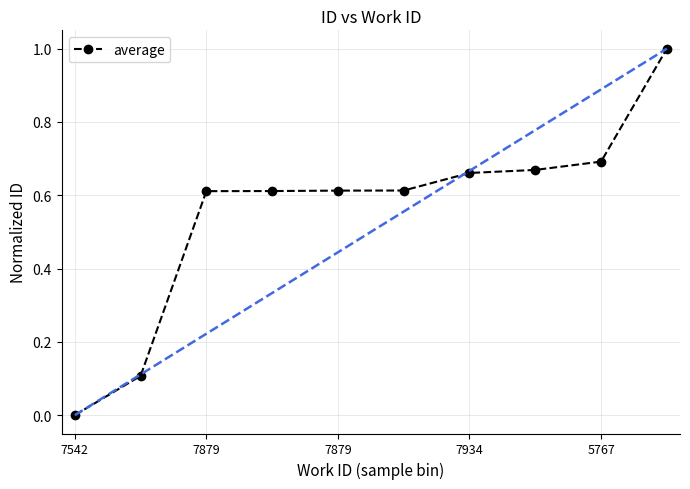

What is the sum of all values?

5.6